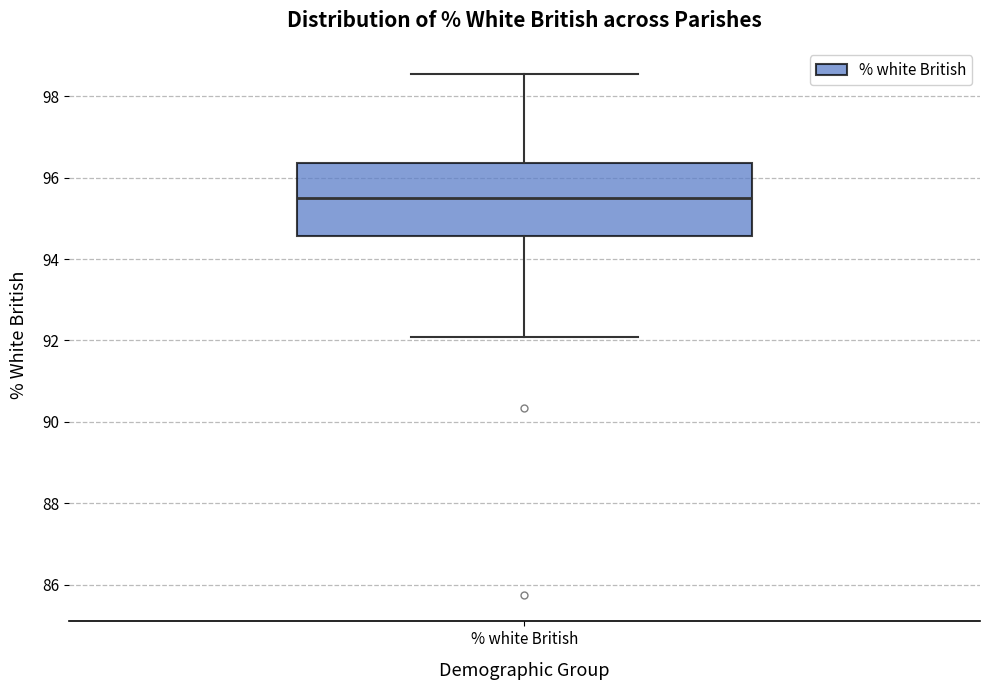

Transcribe this box plot: give where the median line is, the range the box spans, and where the two whiskers end, as read against the y-axis. The values are not printed on the chart, so give them approximately, as read against the axis.

median 95.6, box 94.6 to 96.4, whiskers 92.0 to 98.6